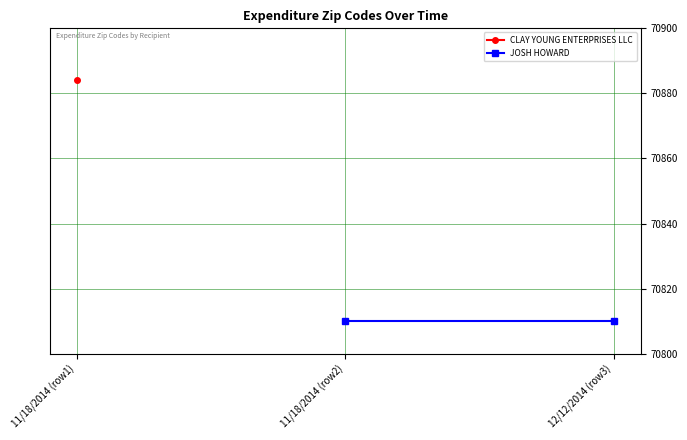

What is the label of the 1st point from the left?

11/18/2014